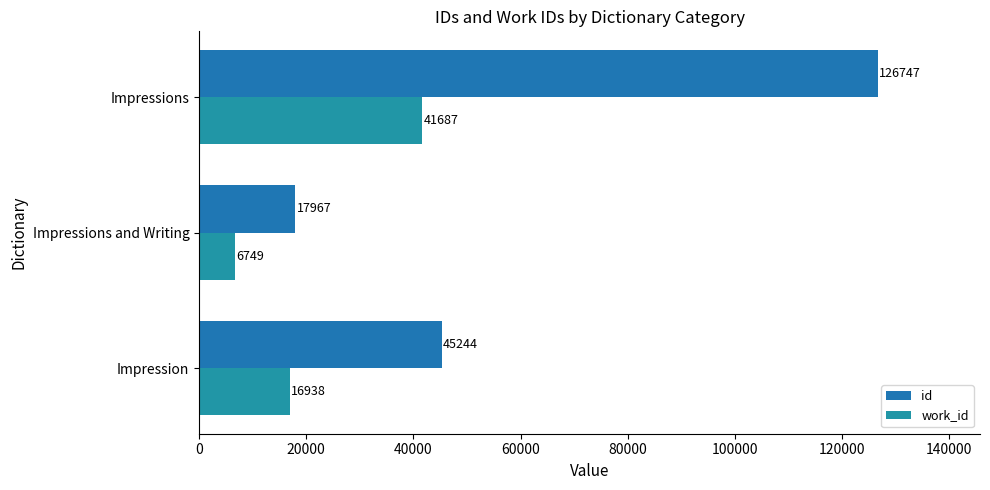

How many distinct data groups are displayed?

2